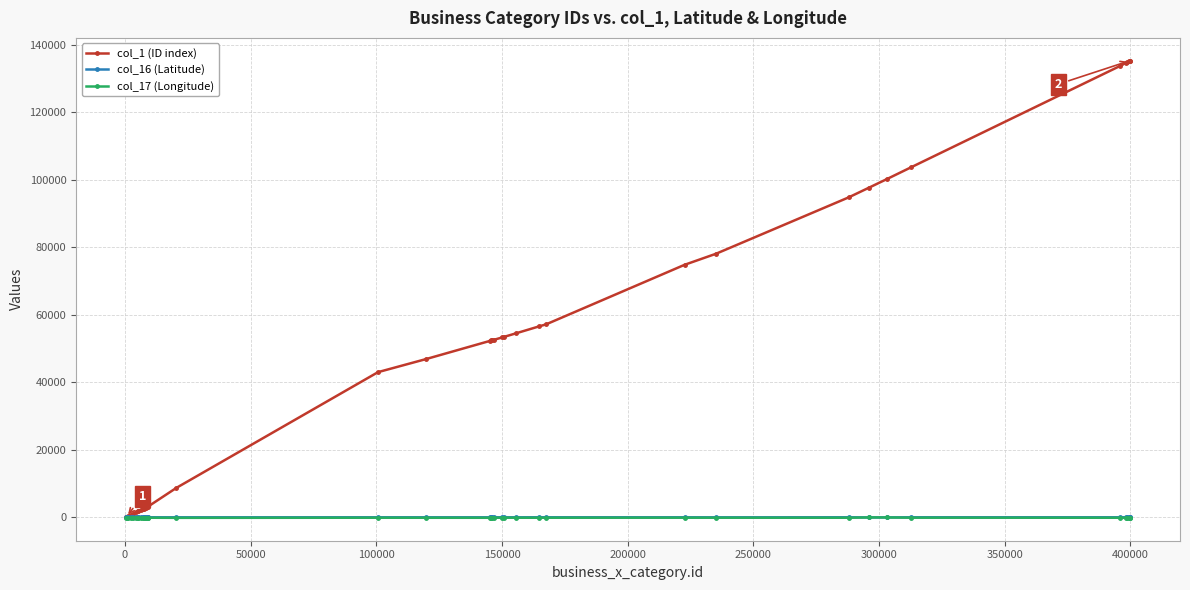

How many values in the col_16 (Latitude) series exceed 38?

23